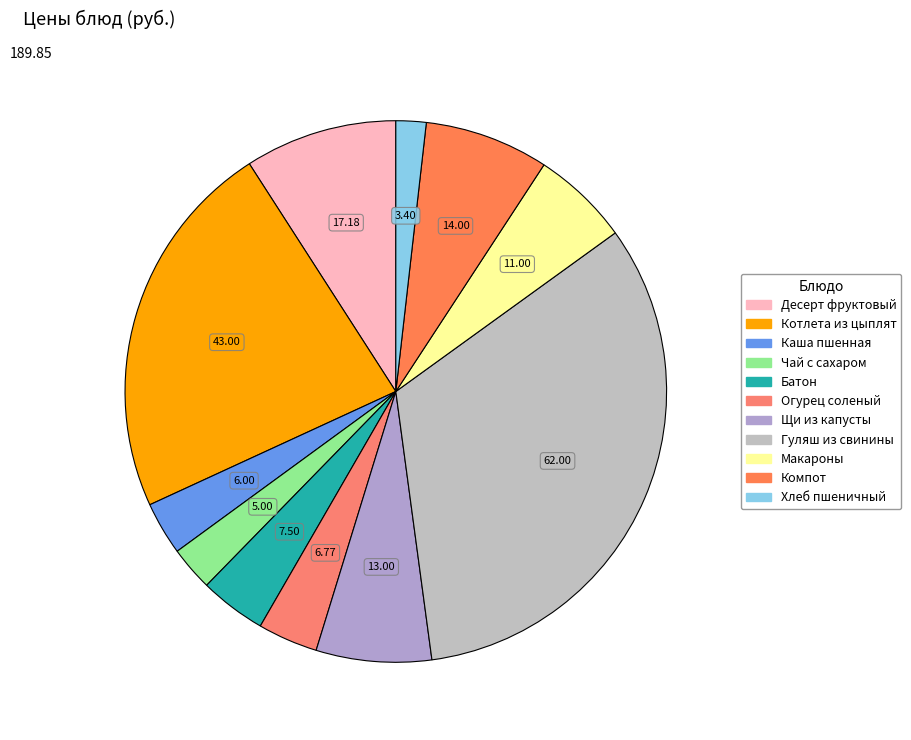

What percentage is the Макароны slice, to the nearest percent?

6%